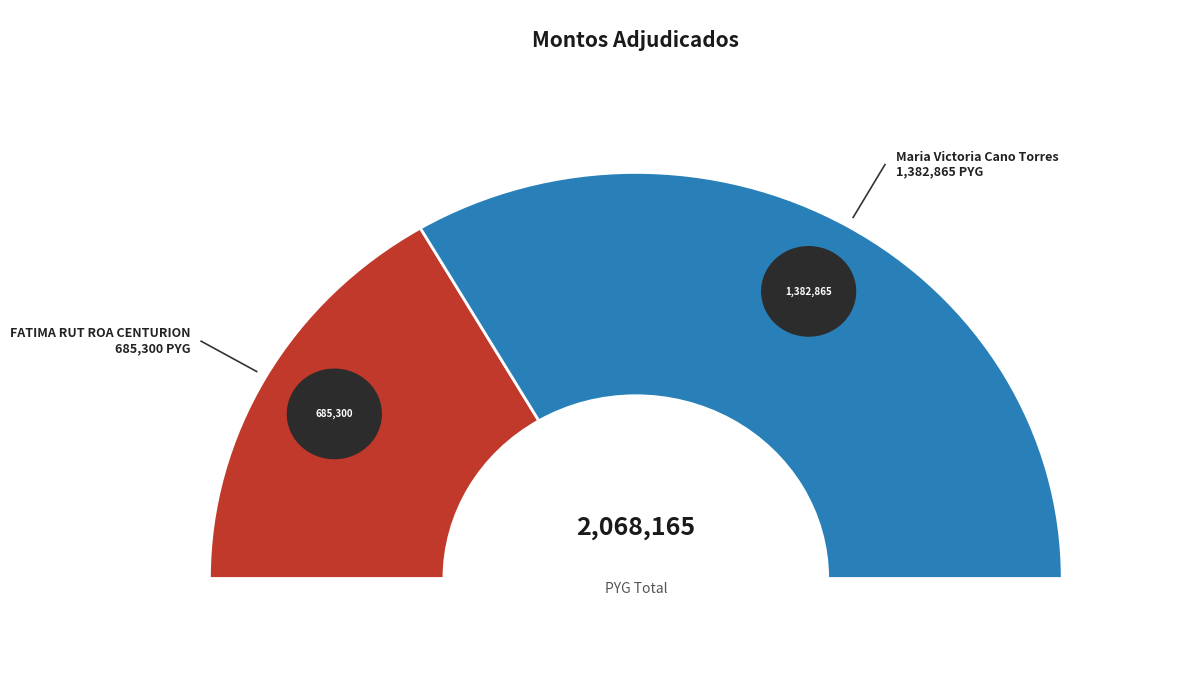

Rank the categories by value from lowest to highest.

FATIMA RUT ROA CENTURION, Maria Victoria Cano Torres